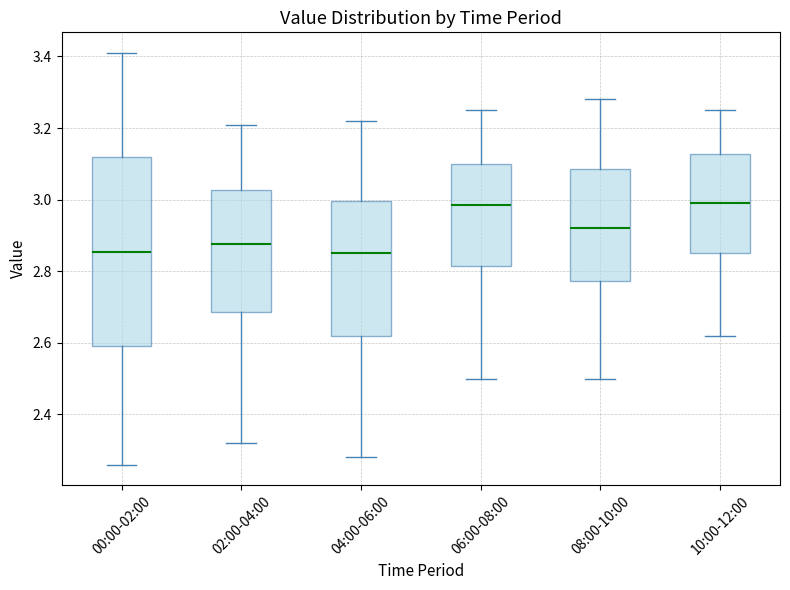

Comparing the boxes themselves (not the whiskers), which one is the tallest?

00:00-02:00